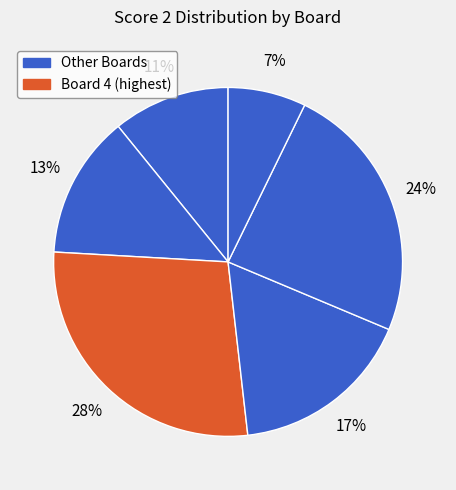

How many slices are in this pie chart?

6